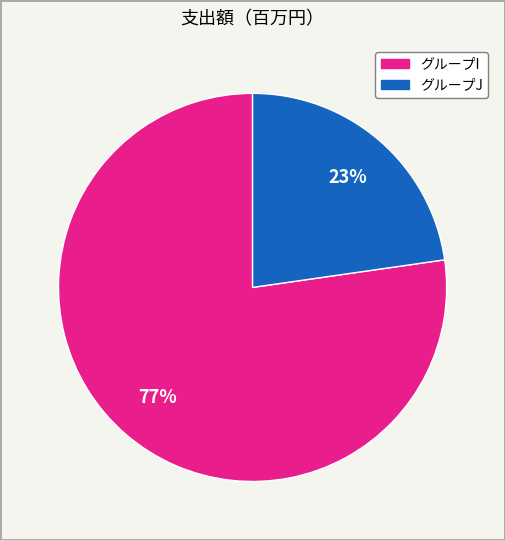

Is there any slice that represents more than half of the pie?

Yes